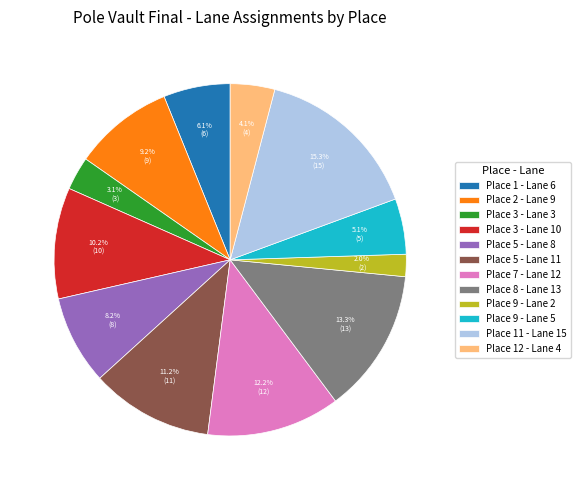

Rank the categories by value from lowest to highest.

Place 9 - Lane 2, Place 3 - Lane 3, Place 12 - Lane 4, Place 9 - Lane 5, Place 1 - Lane 6, Place 5 - Lane 8, Place 2 - Lane 9, Place 3 - Lane 10, Place 5 - Lane 11, Place 7 - Lane 12, Place 8 - Lane 13, Place 11 - Lane 15